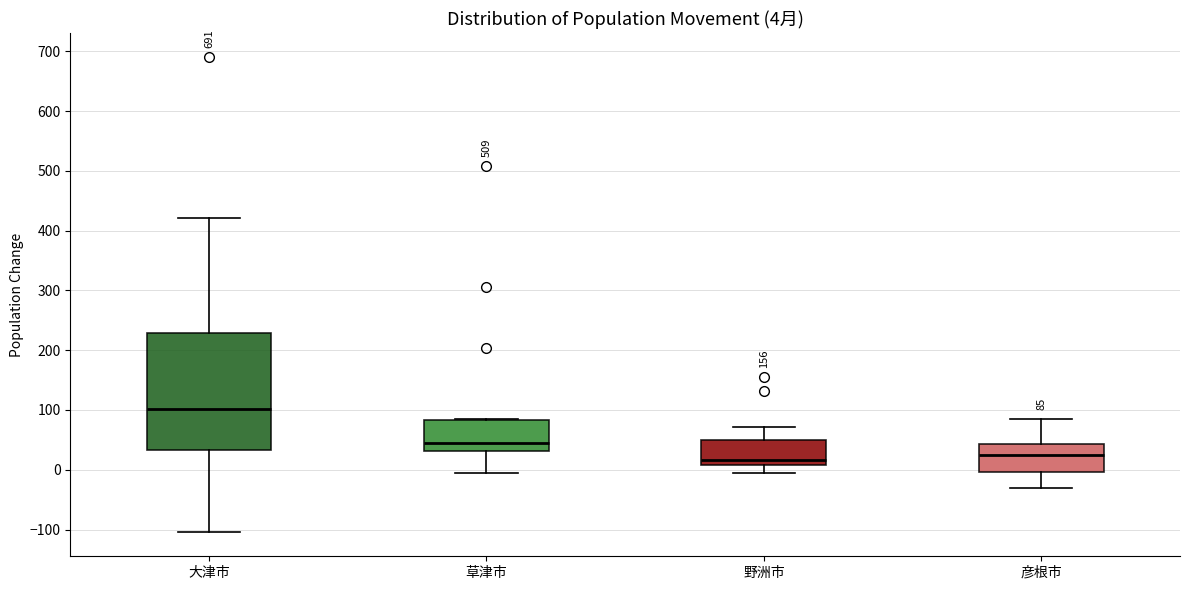

Which box has the highest median line?

大津市